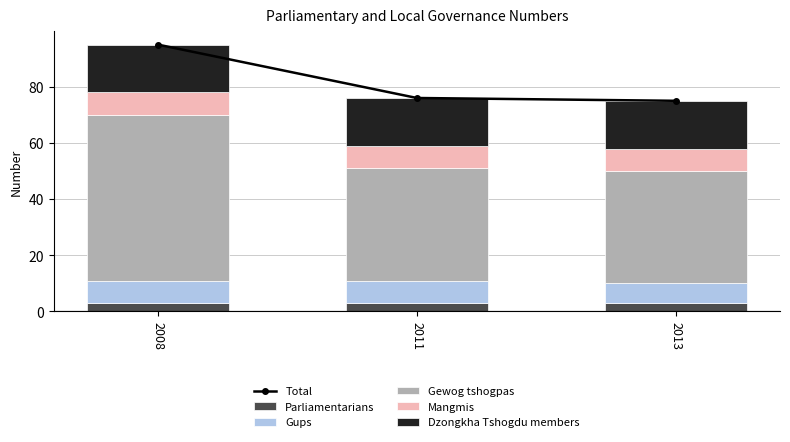

The value of Dzongkha Tshogdu members at 2013 is 17. True or false?

True